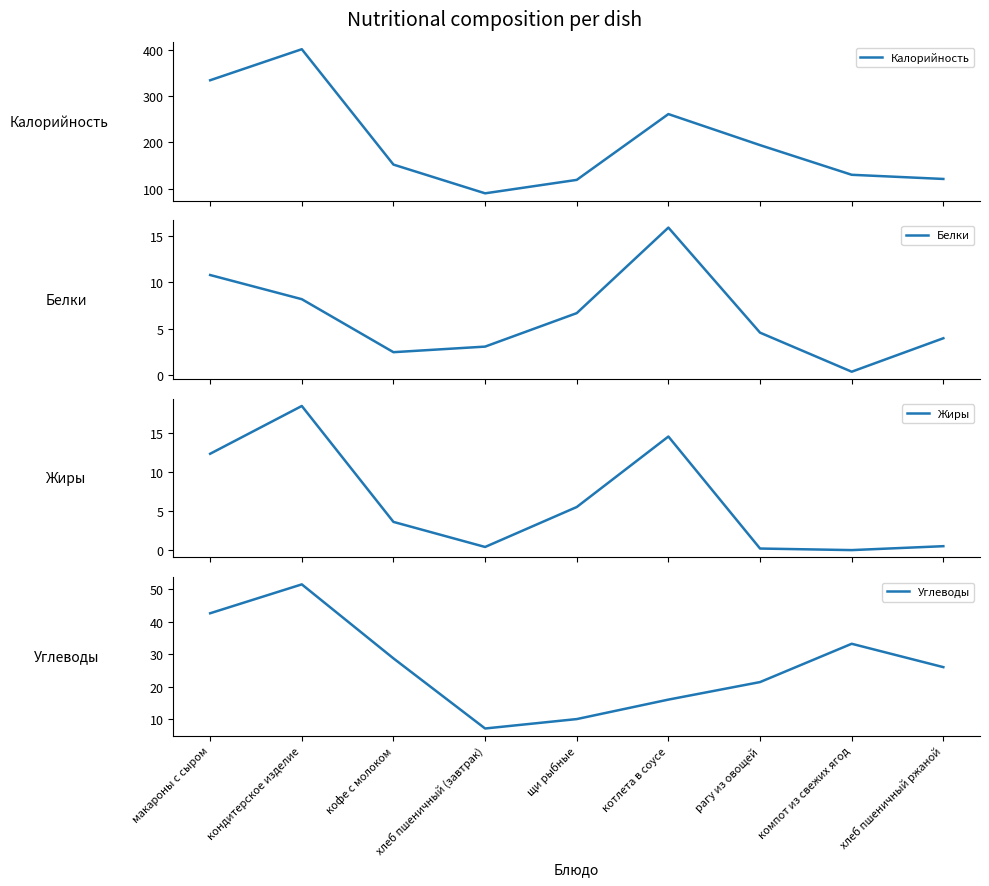

What is the label of the 6th point from the right?

хлеб пшеничный (завтрак)